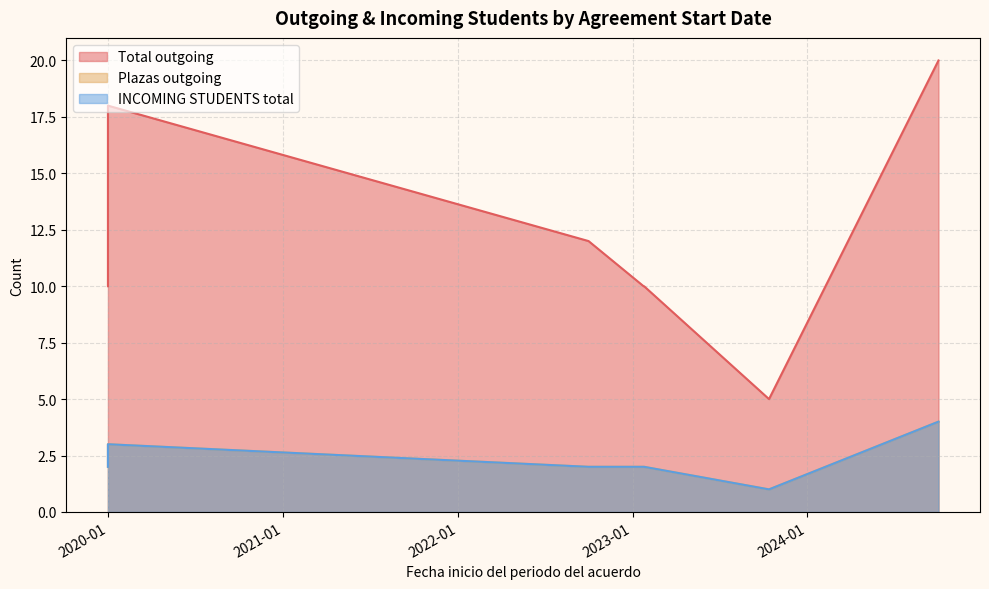

Reading right to left, transcribe all the data shown in this chart.

Total outgoing: 20	12	5	10	10	18	10
Plazas outgoing: 4	2	1	2	2	3	2
INCOMING STUDENTS total: 4	2	1	2	2	3	2